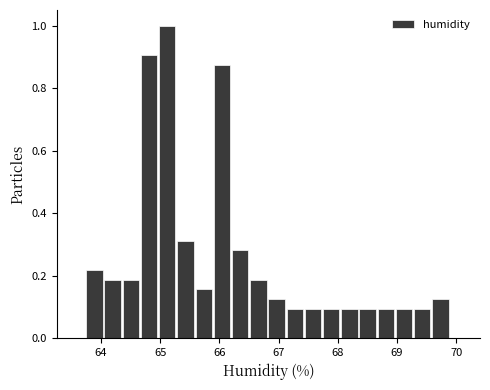

Around what value on the x-axis is the tallest bar? Give the approximate position of its centre, as read against the axis.

65.1